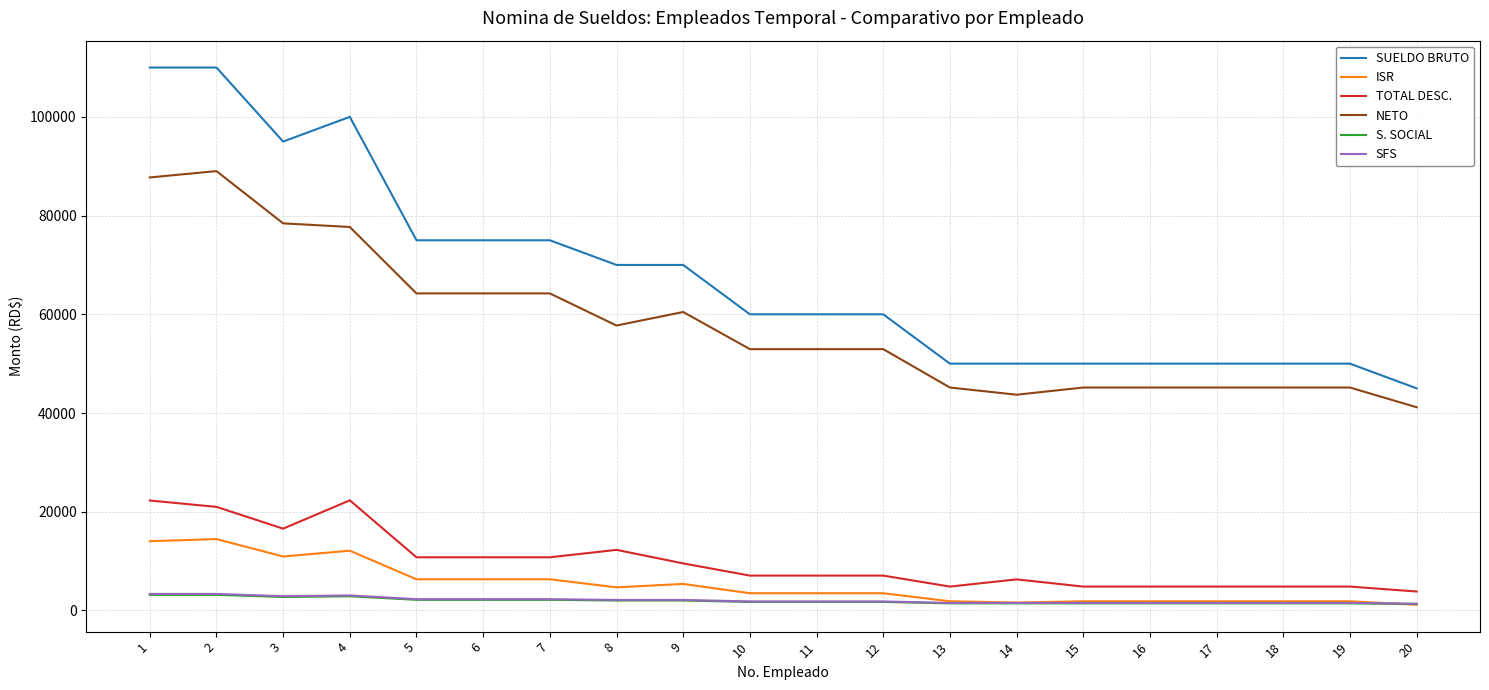

What is the sum of the SUELDO BRUTO values at 14 and 20?

95000.0